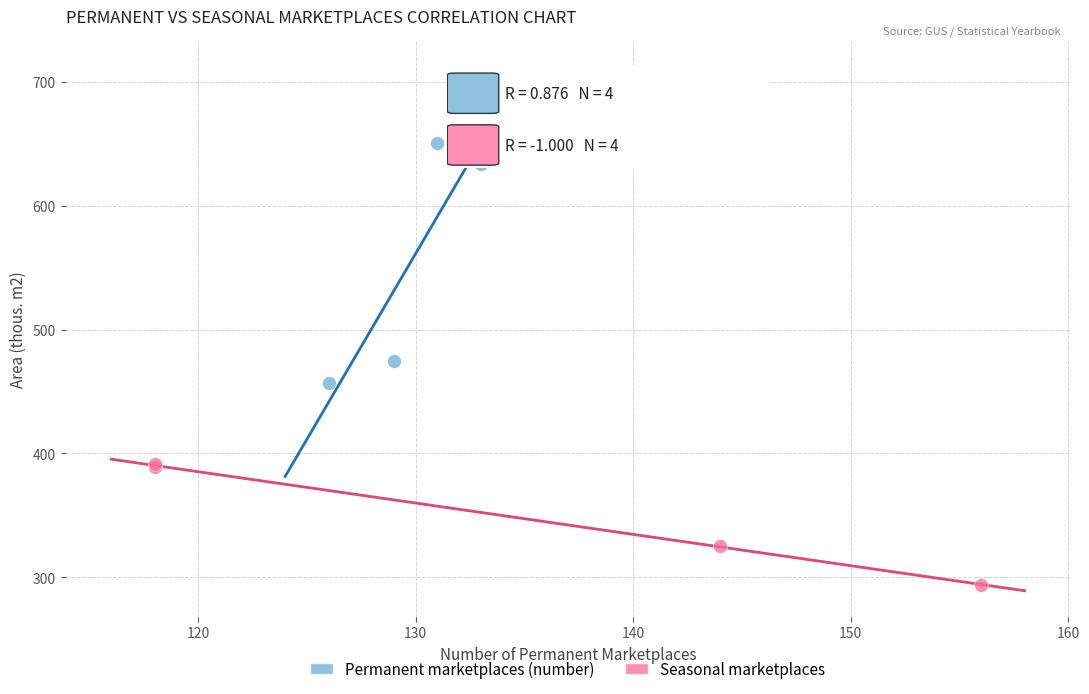

Which series contains the lowest Y value?

Seasonal marketplaces